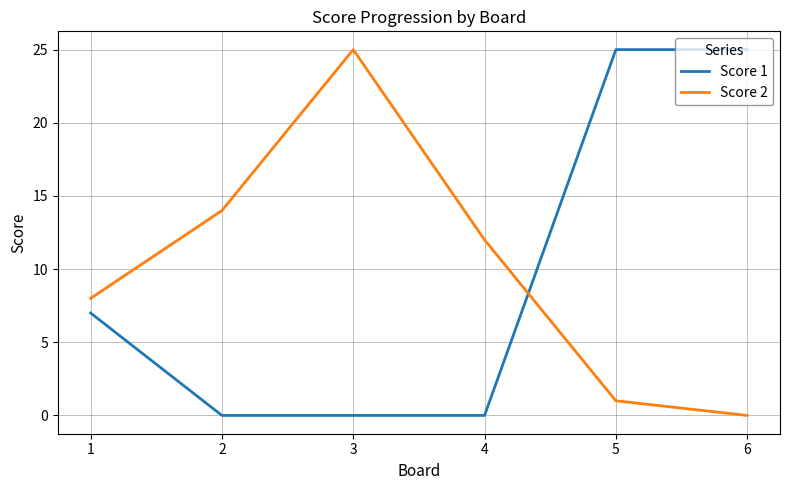

Which series changed the most between 2 and 3?

Score 2